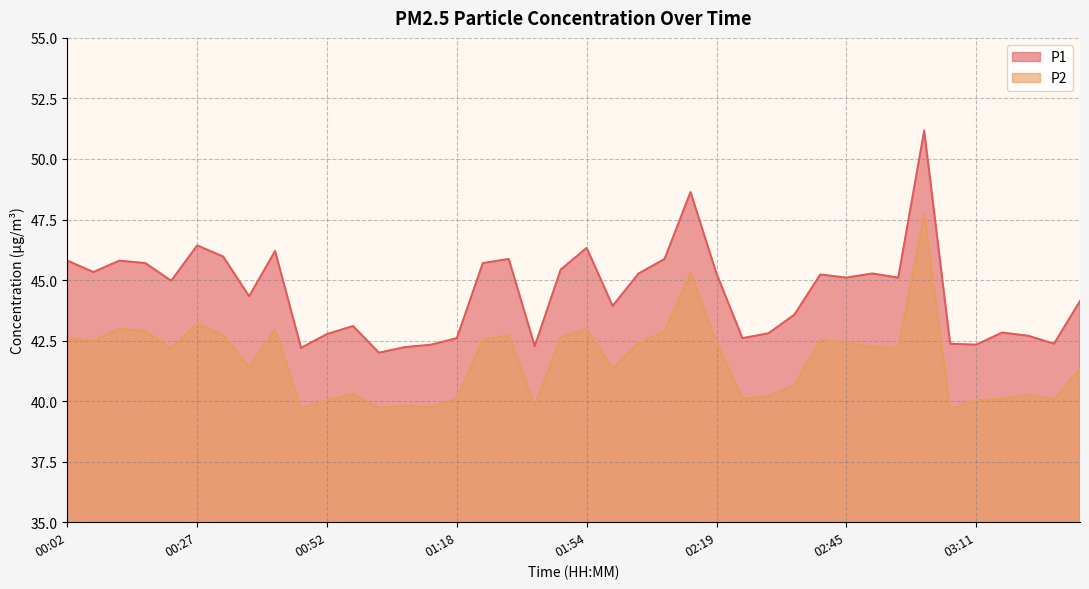

How many interior local valleys does the P1 series have?

12